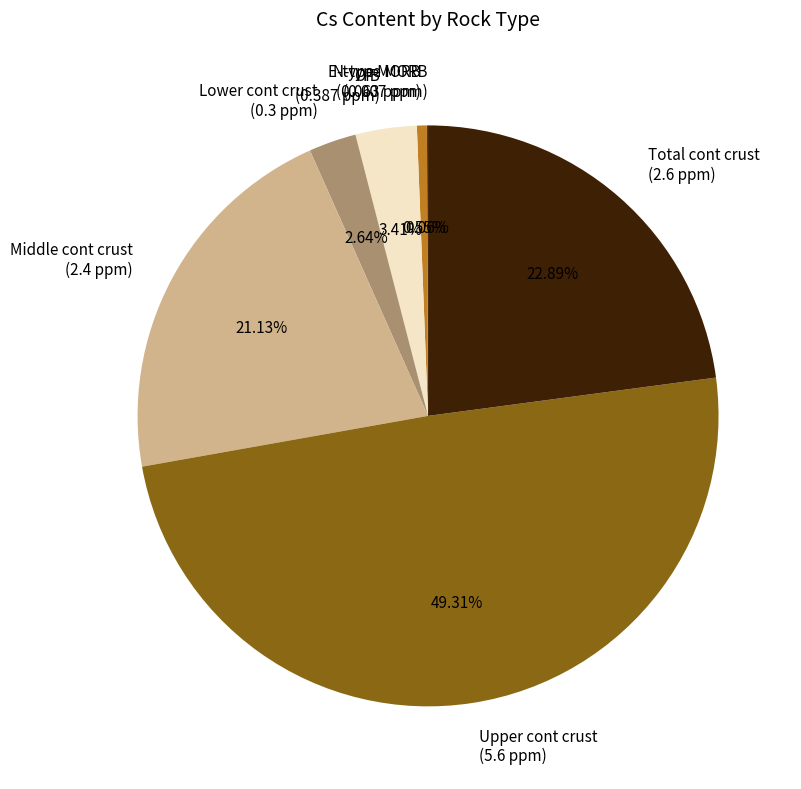

Between Upper cont crust (5.6 ppm) and Total cont crust (2.6 ppm), which is larger?

Upper cont crust (5.6 ppm)